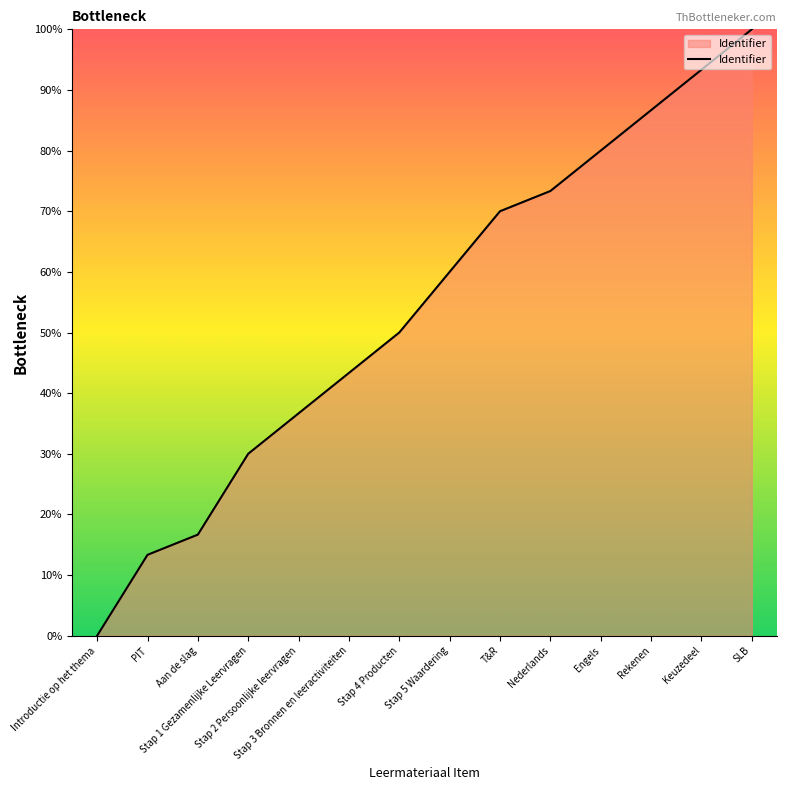

What is the maximum value shown in the chart?

100.0